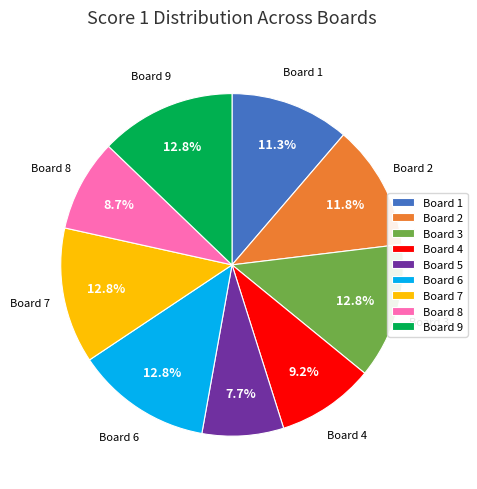

To the nearest percent, what is the combined percentage of Board 8 and Board 7?

22%